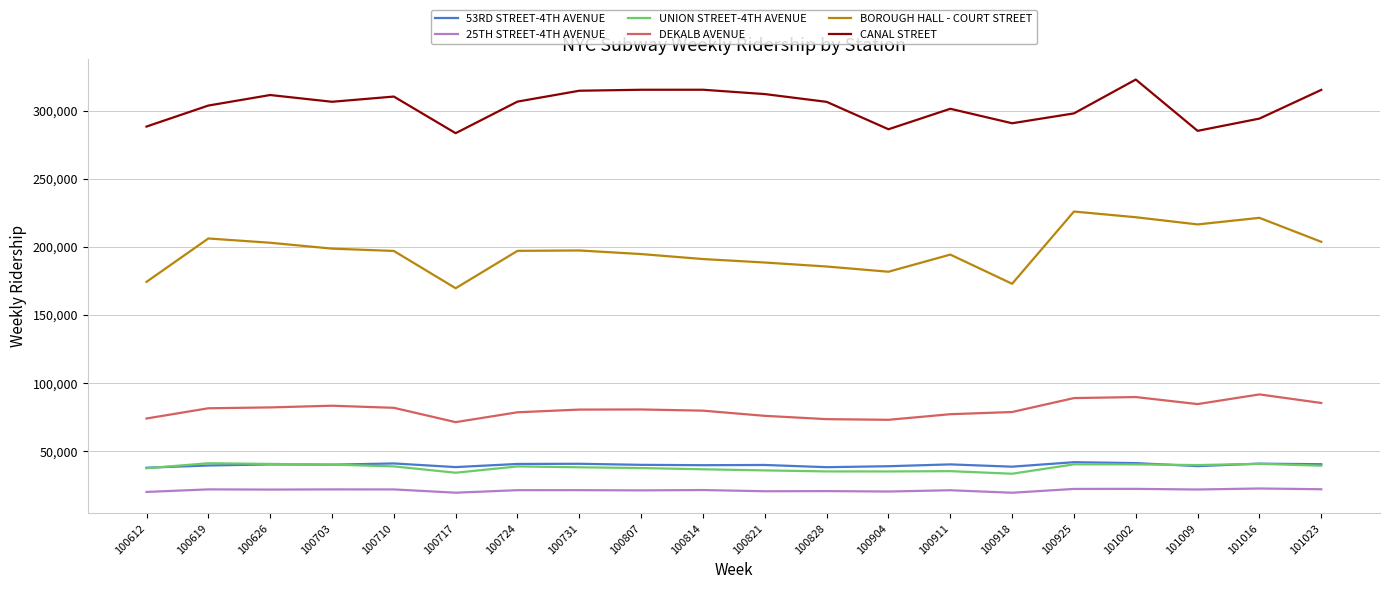

Where does the 25TH STREET-4TH AVENUE series first go above 21406?

100619